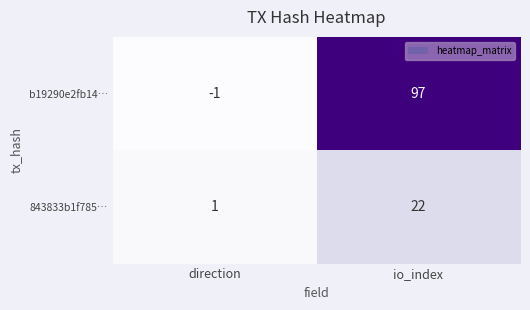

Which label corresponds to the largest value in the chart?

io_index